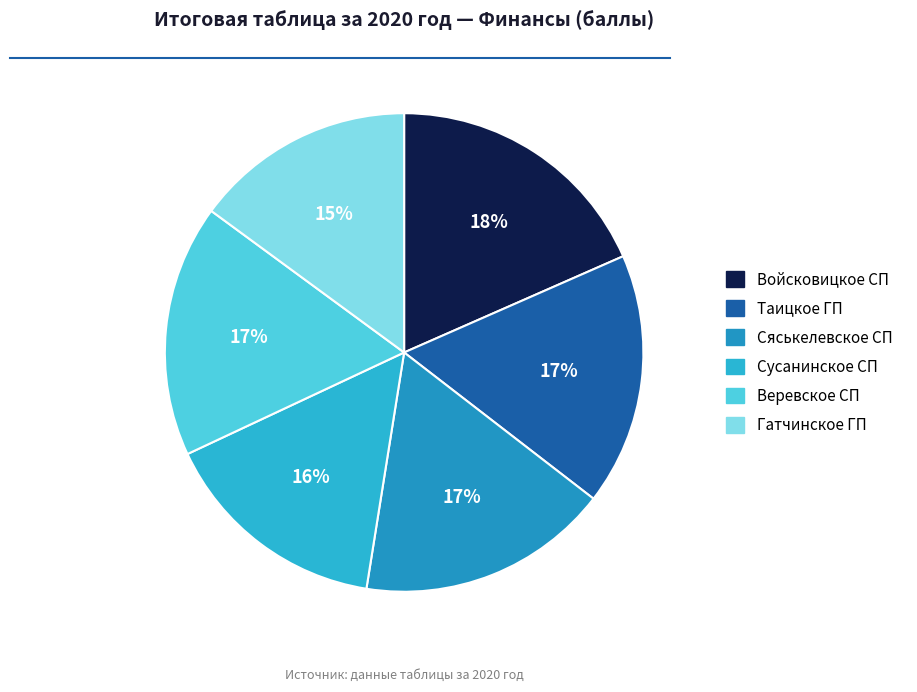

To the nearest percent, what portion does Войсковицкое СП represent?

18%